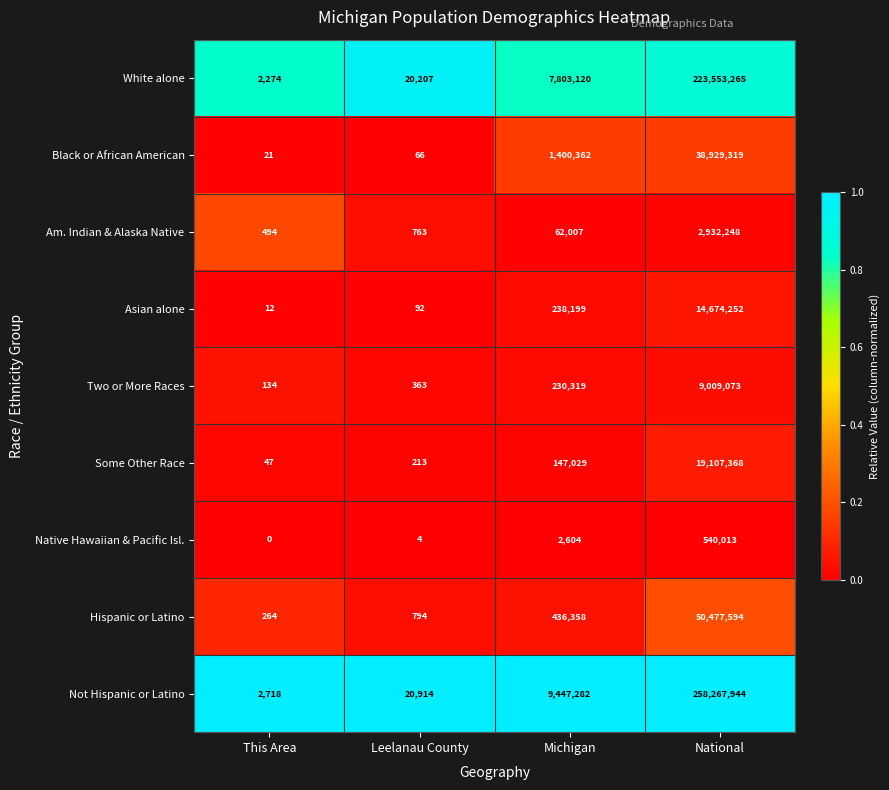

True or false: Not Hispanic or Latino has a value of 12892308 at Michigan.

False